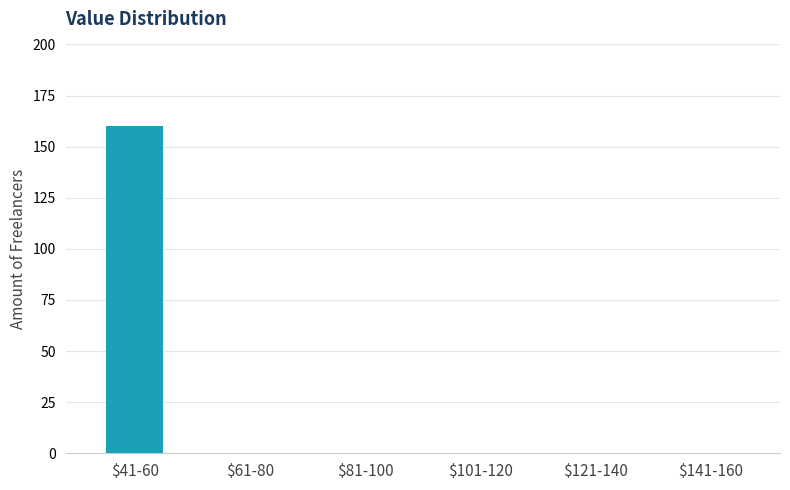

At which category does the chart reach its peak across all series?

$41-60